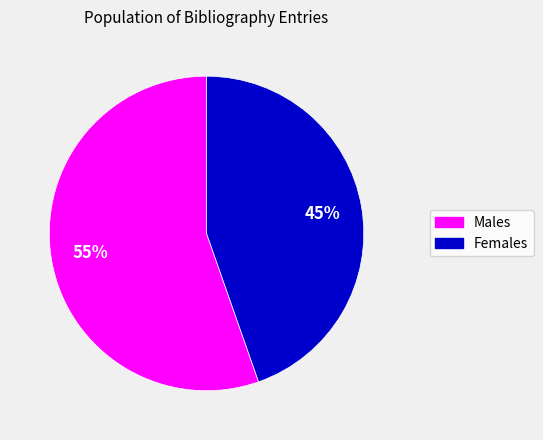

Is there any slice that represents more than half of the pie?

Yes